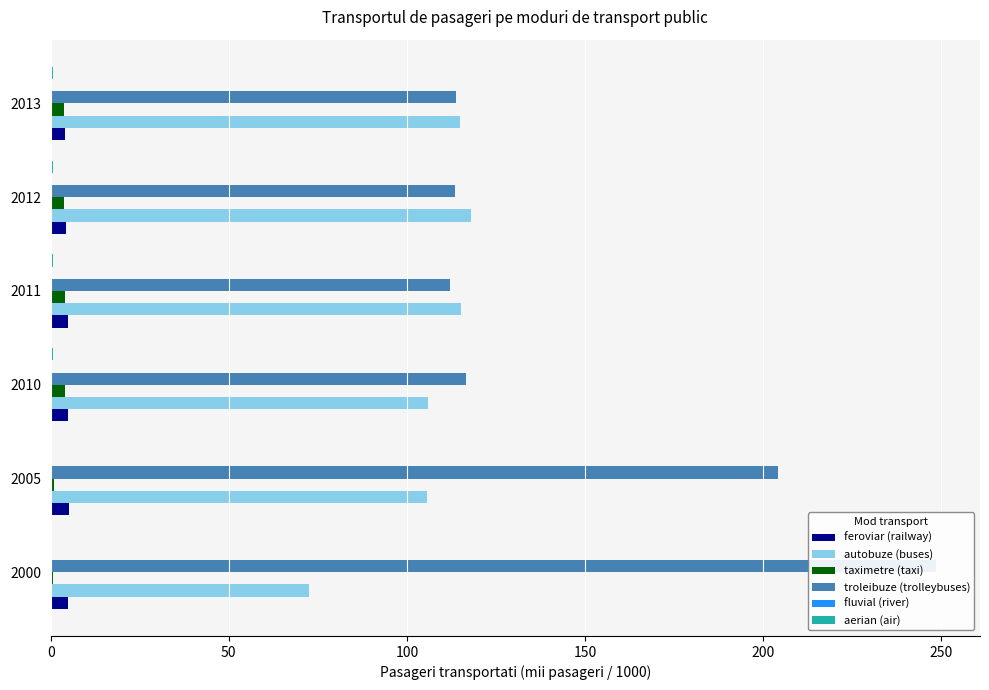

Reading right to left, list all the values displayed in this chart.

feroviar (railway): 4.1	4.3	4.7	5.0	5.0	4.8
autobuze (buses): 114.8	118.1	115.3	106.0	105.7	72.4
taximetre (taxi): 3.8	3.7	4.1	4.1	1.0	0.7
troleibuze (trolleybuses): 113.8	113.4	112.2	116.5	204.3	248.4
fluvial (river): 0.1	0.1	0.1	0.1	0.1	0.0
aerian (air): 0.7	0.7	0.7	0.6	0.4	0.2